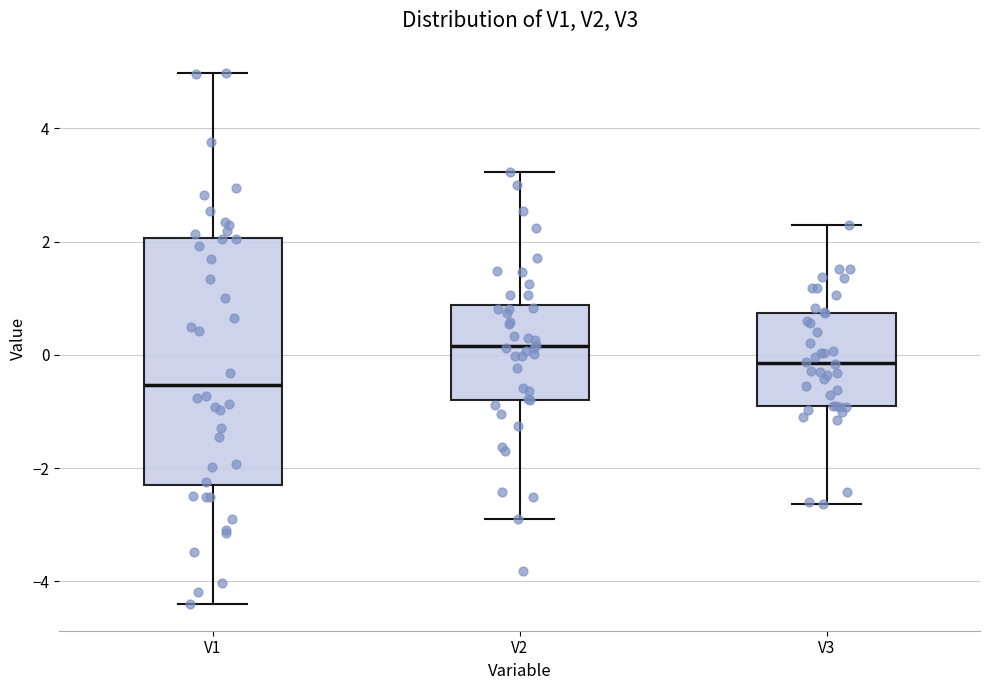

Reading left to right, transcribe this box plot: for each box, give where its median line is, the range the box spans, and where its two whiskers end, as read against the y-axis. The values are not printed on the chart, so give them approximately, as read against the axis.

V1: median -0.6, box -2.4 to 2.0, whiskers -4.4 to 5.0
V2: median 0.2, box -0.8 to 0.8, whiskers -2.8 to 3.2
V3: median -0.2, box -0.8 to 0.8, whiskers -2.6 to 2.2